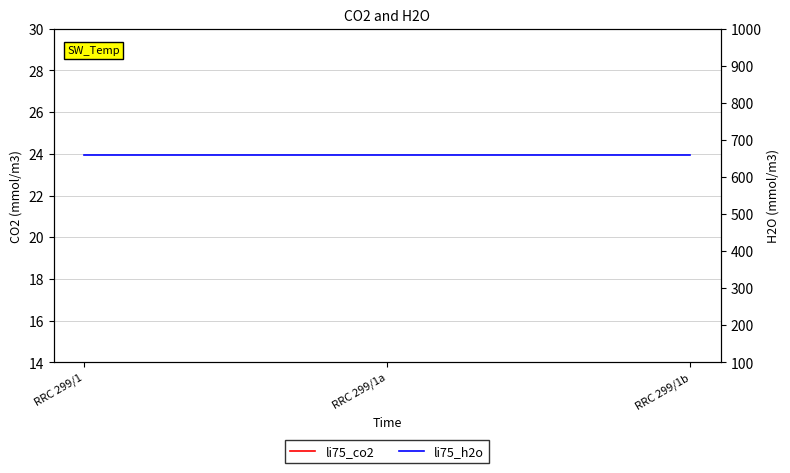

The value of li75_h2o at RRC 299/1a is 660. True or false?

True